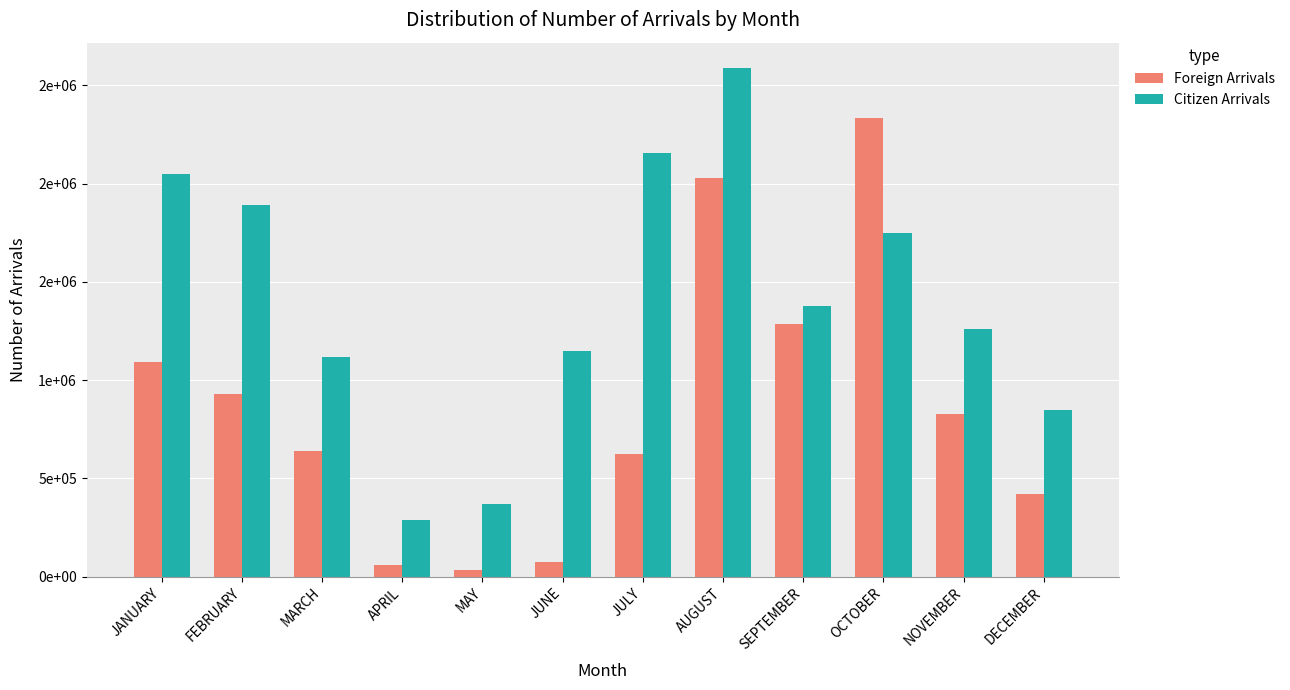

Does the chart contain stacked bars?

No